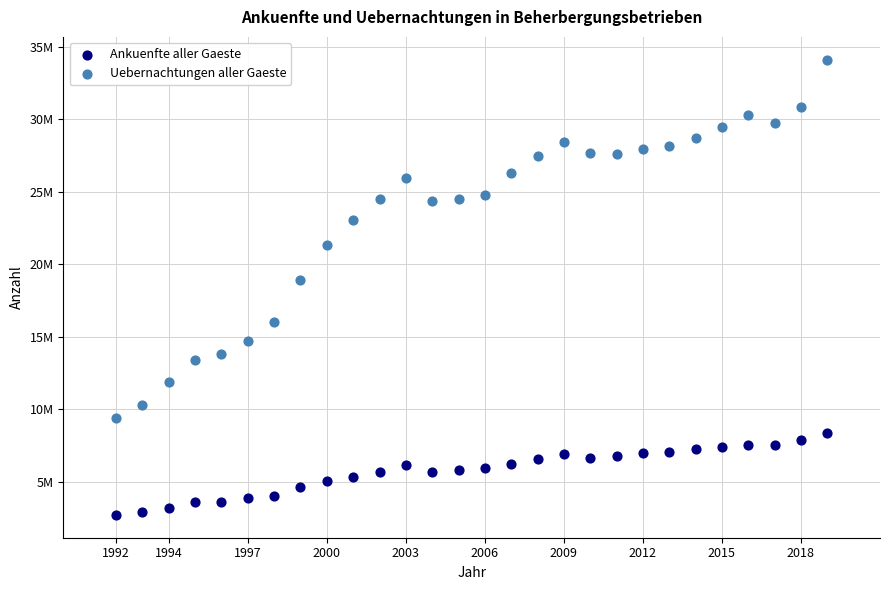

Which series reaches the minimum Y coordinate?

Ankuenfte aller Gaeste